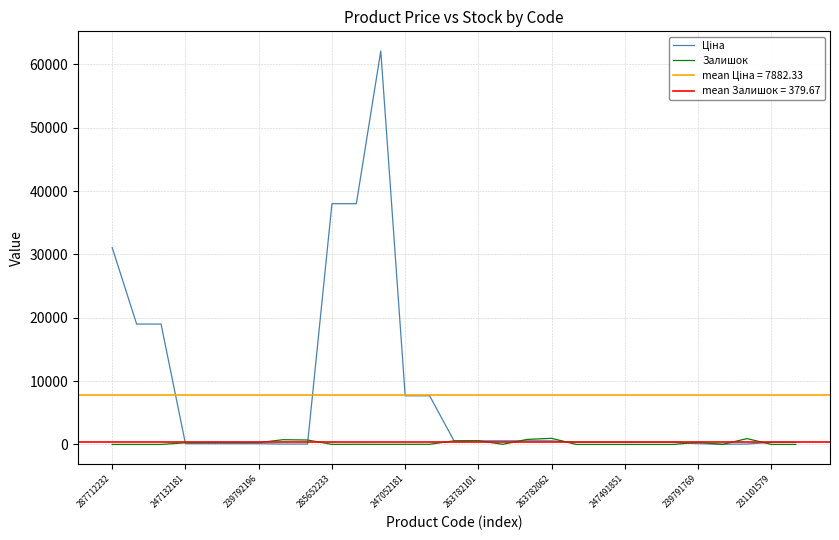

What is the average value of the Залишок series?

235.7